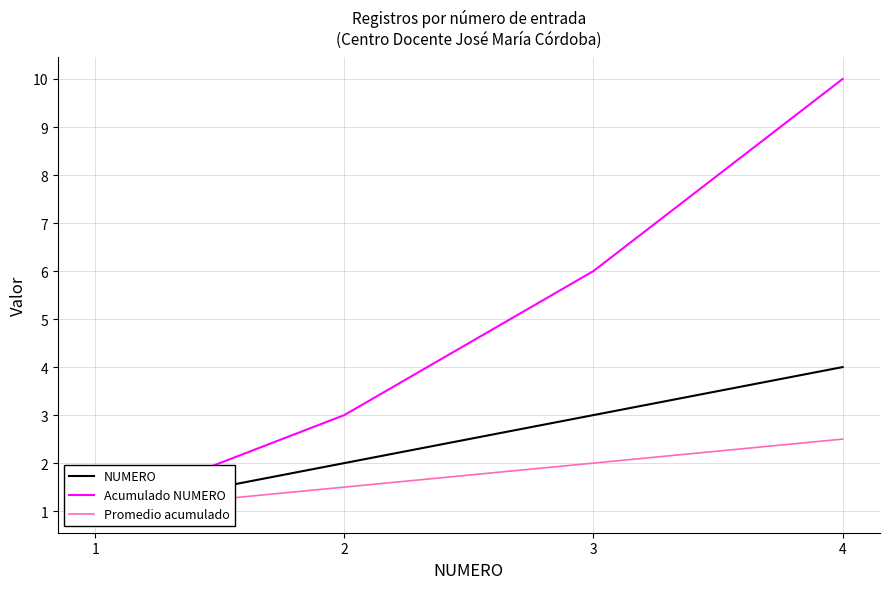

The value of Acumulado NUMERO at 3 is 10.4. True or false?

False